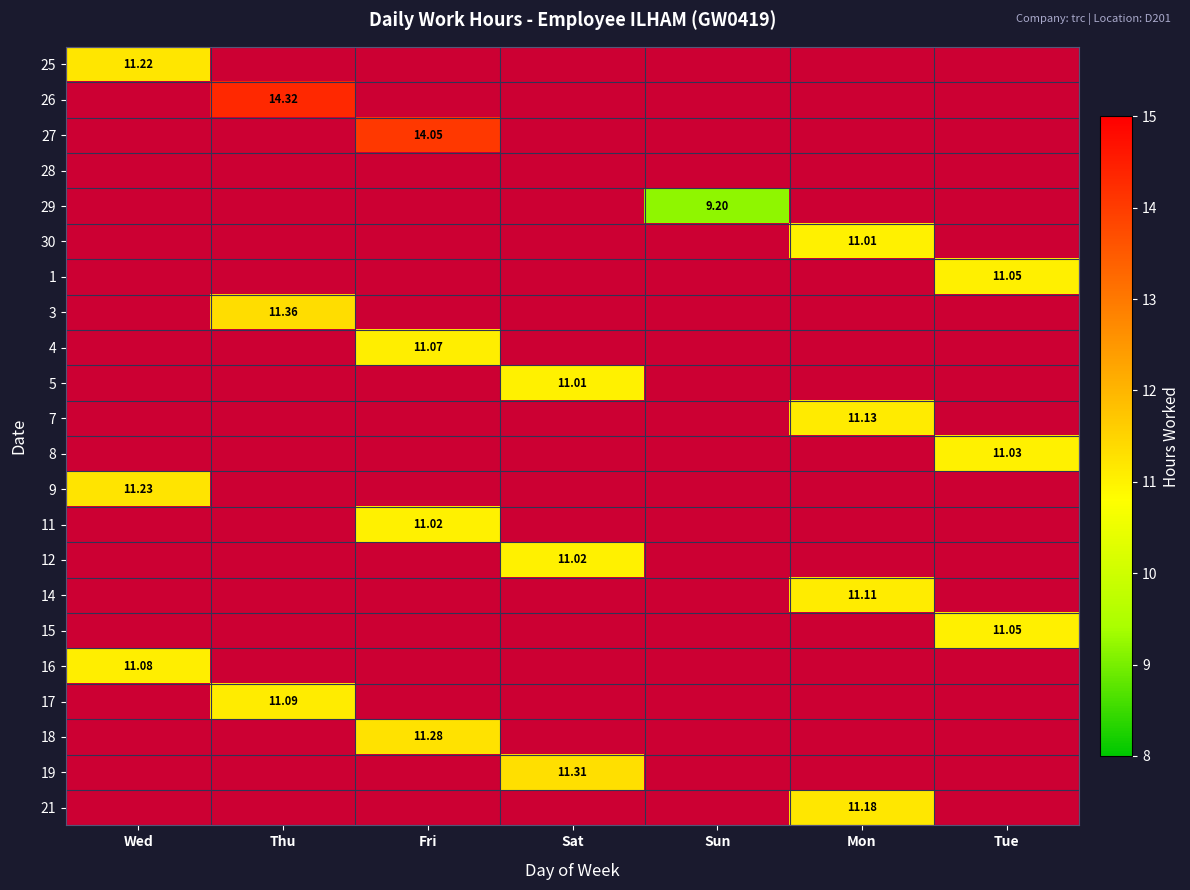

At how many categories does at least one series exceed 10?

6